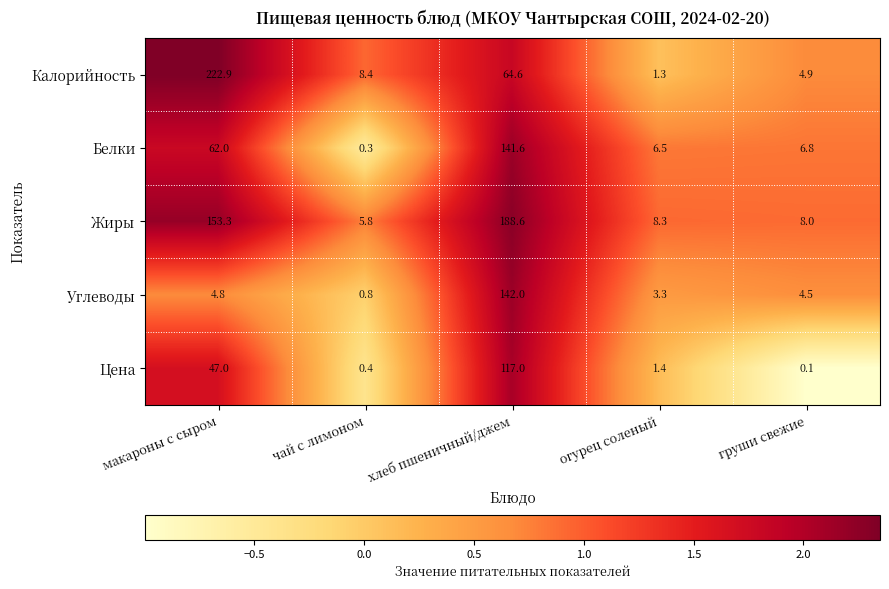

Which series has the largest total across all categories?

Жиры